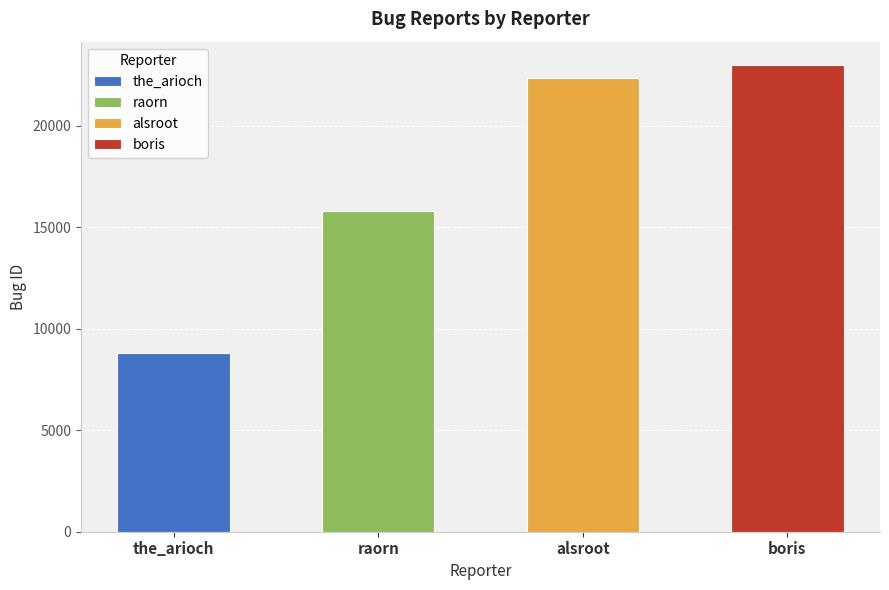

How many categories are shown in the chart?

4